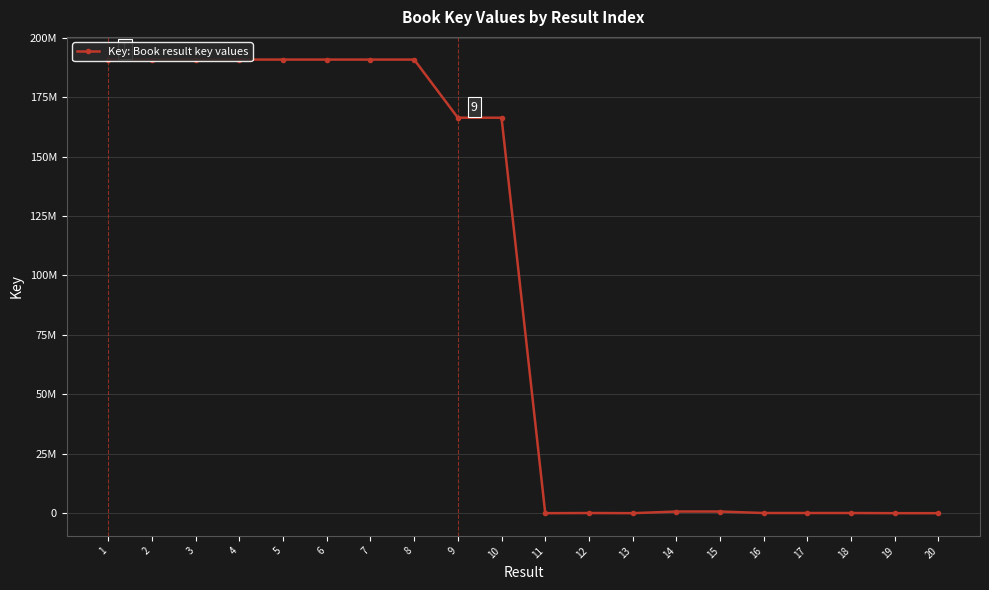

What is the greatest value displayed?

190834752